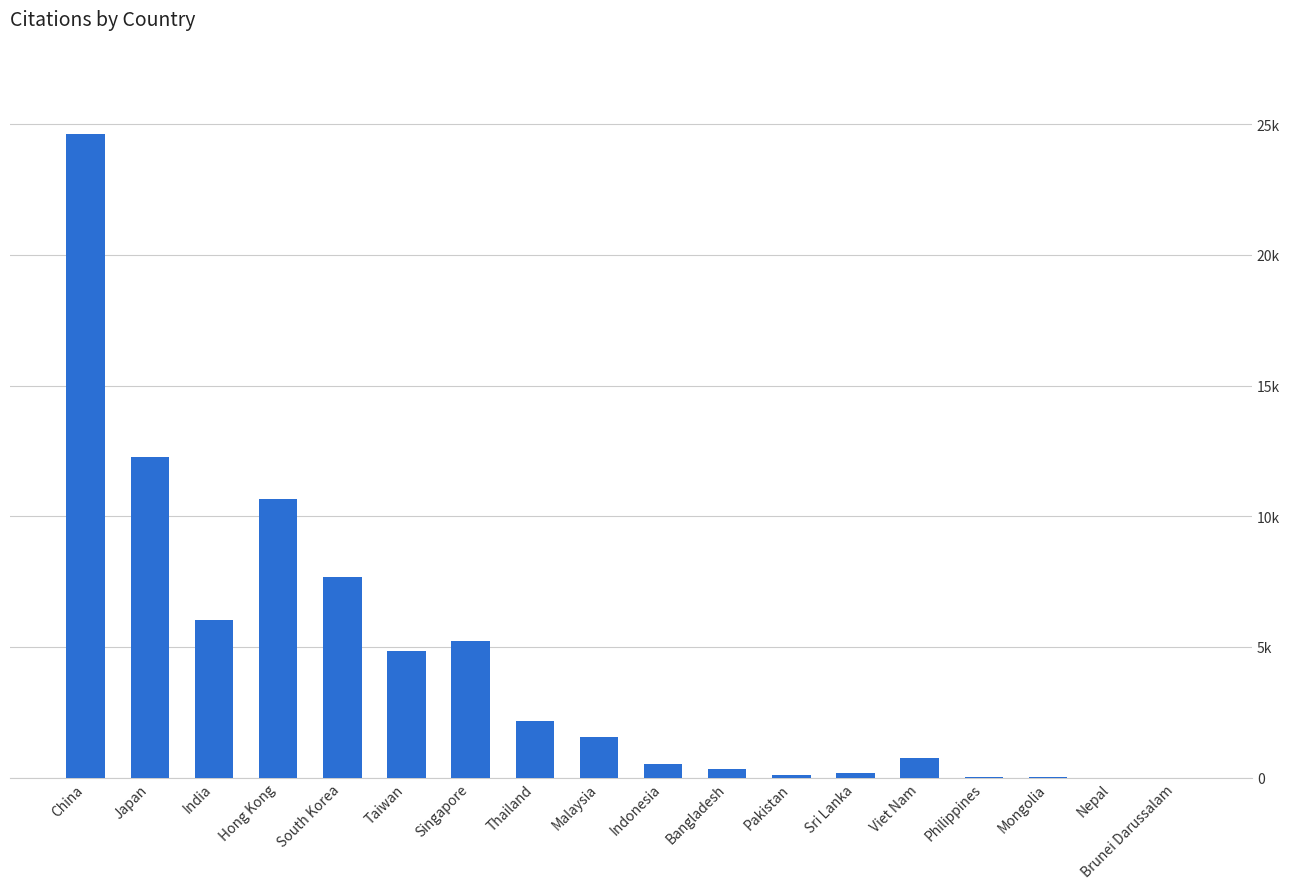

Are the bars horizontal?

No